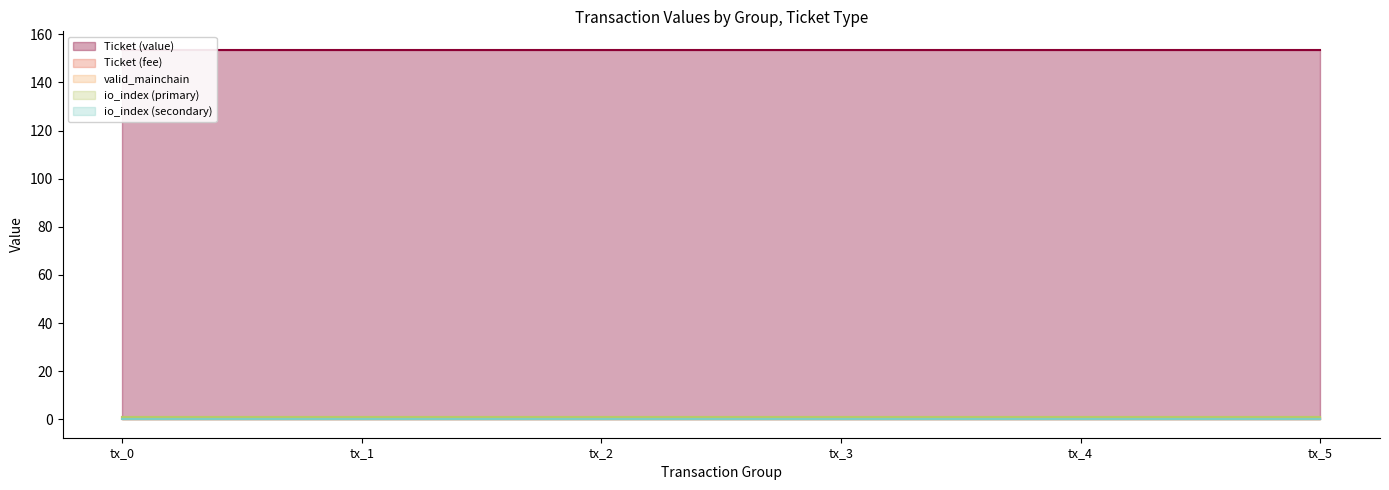

Reading left to right, transcribe all the data shown in this chart.

Ticket (value): tx_0=153.6	tx_1=153.6	tx_2=153.6	tx_3=153.6	tx_4=153.6	tx_5=153.6
Ticket (fee): tx_0=0.1	tx_1=0.1	tx_2=0.1	tx_3=0.1	tx_4=0.1	tx_5=0.1
valid_mainchain: tx_0=1.0	tx_1=1.0	tx_2=1.0	tx_3=1.0	tx_4=1.0	tx_5=1.0
io_index (primary): tx_0=1.0	tx_1=1.0	tx_2=1.0	tx_3=1.0	tx_4=1.0	tx_5=1.0
io_index (secondary): tx_0=0.0	tx_1=0.0	tx_2=0.0	tx_3=0.0	tx_4=0.0	tx_5=0.0